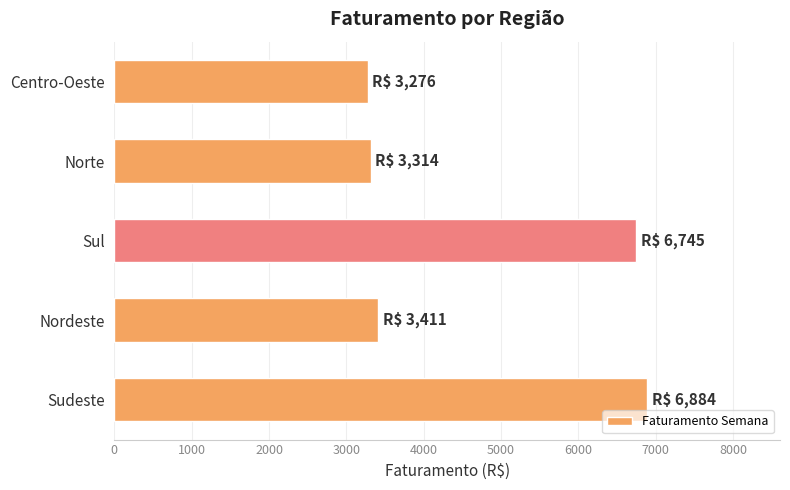

Reading bottom to top, what are all the values shown in this chart?

6884	3411	6745	3314	3276